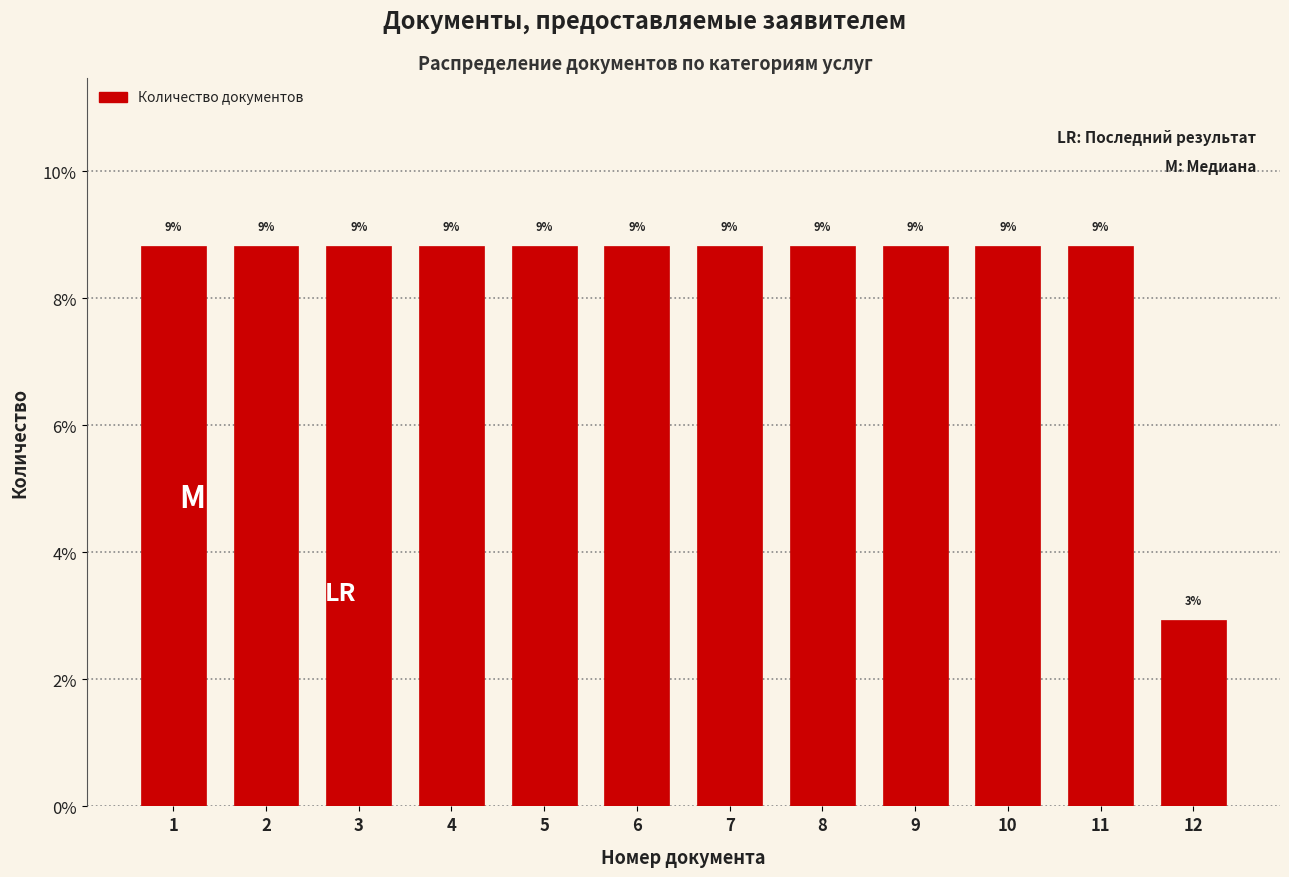

Are the bars horizontal?

No